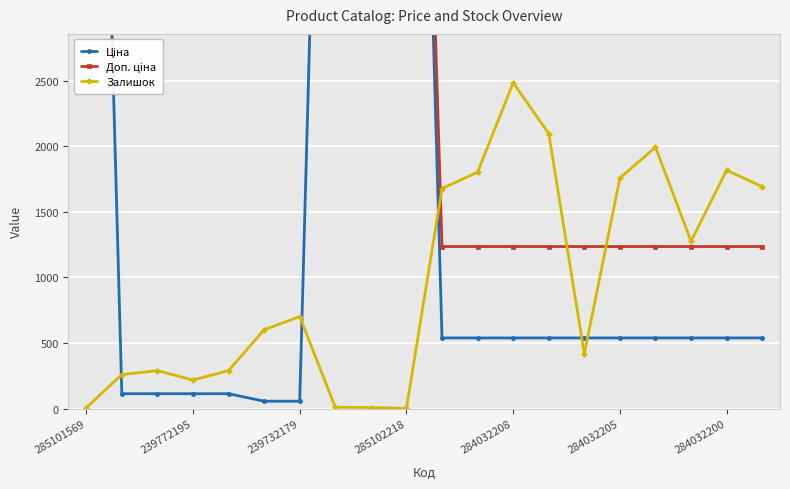

True or false: Залишок has more than 2 interior local peaks.

True